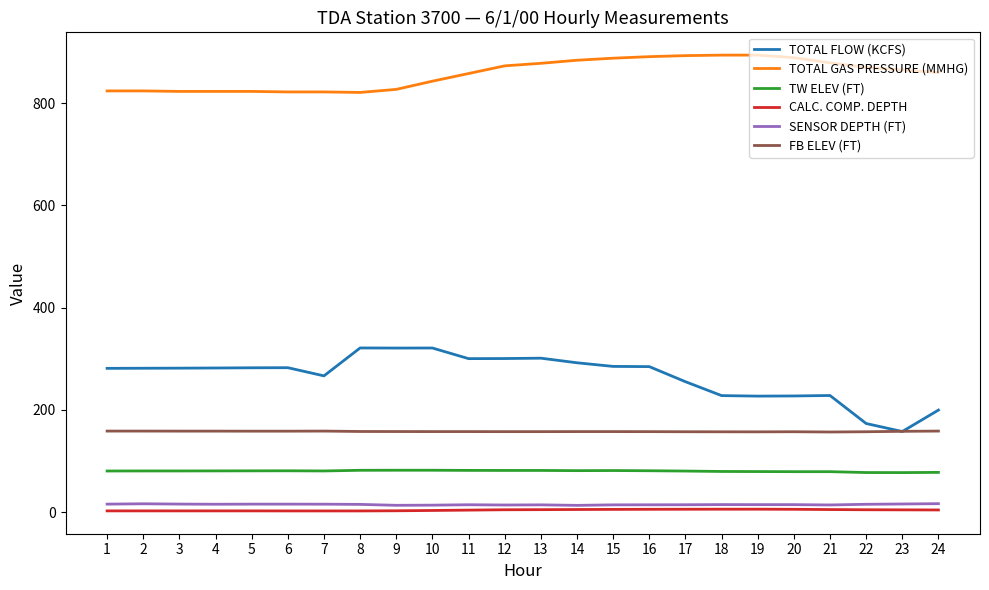

Is this an area chart (filled region under the line)?

No